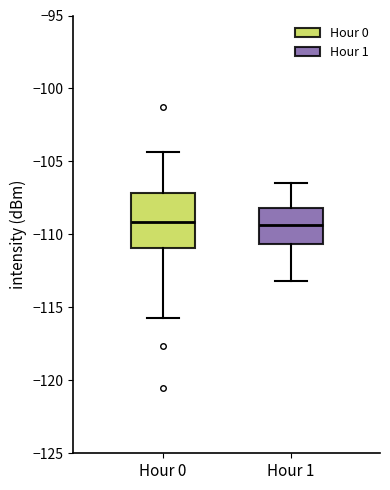

Reading left to right, transcribe this box plot: for each box, give where its median line is, the range the box spans, and where its two whiskers end, as read against the y-axis. The values are not printed on the chart, so give them approximately, as read against the axis.

Hour 0: median -109.0, box -111.0 to -107.0, whiskers -115.5 to -104.5
Hour 1: median -109.5, box -110.5 to -108.0, whiskers -113.0 to -106.5